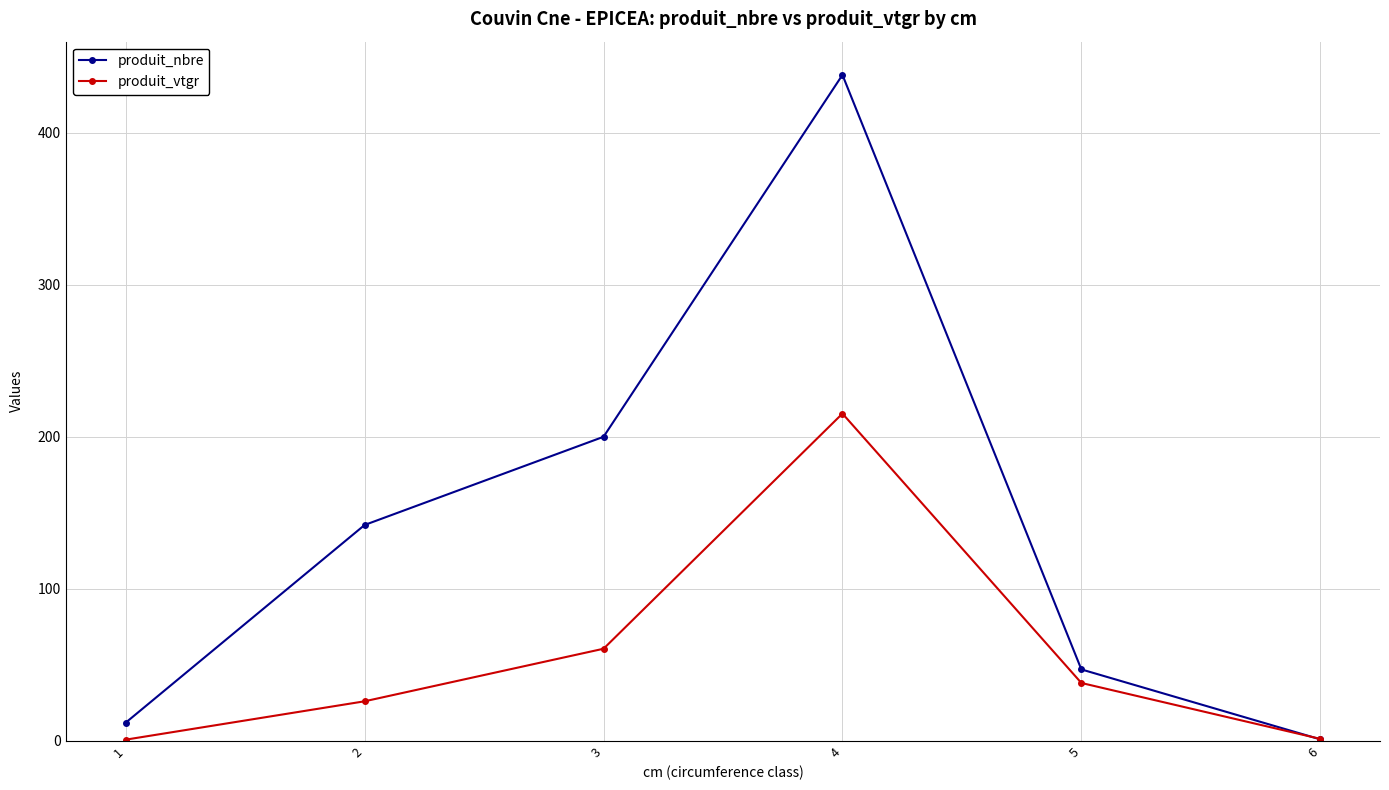

What is the maximum value shown in the chart?

438.0